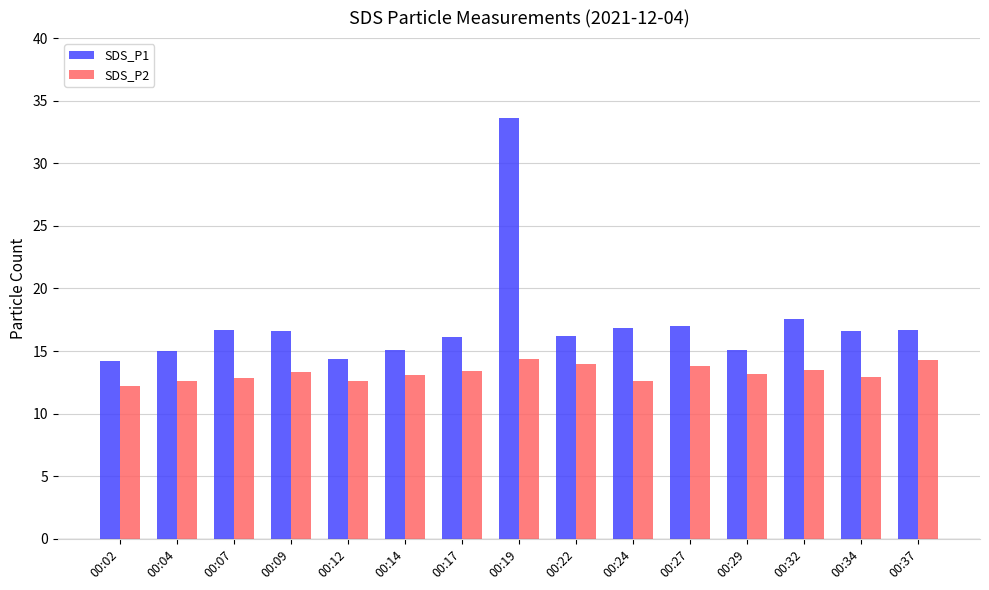

What is the spread (max minus min) of values at 00:37?

2.4